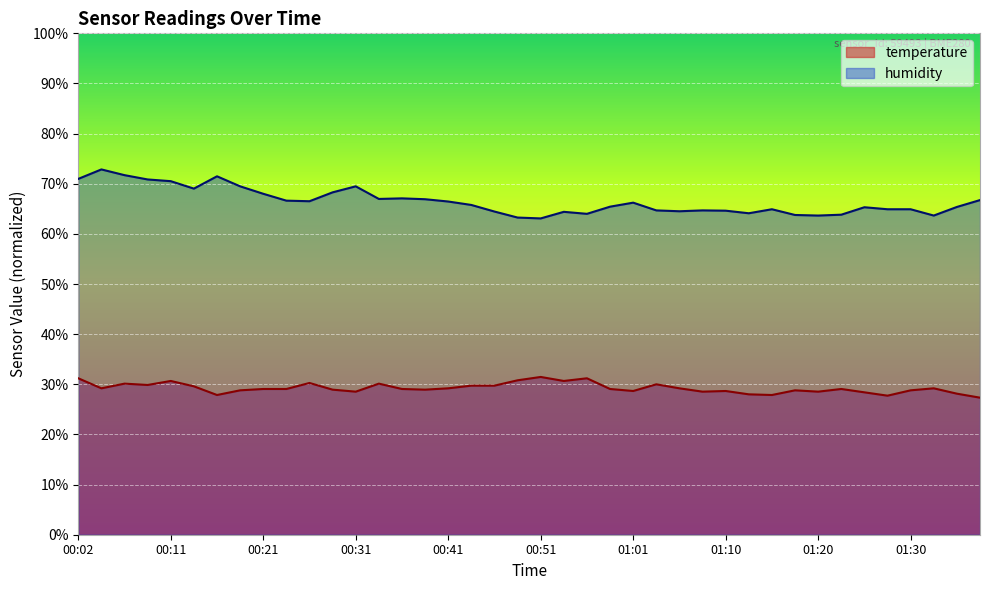

How many categories are shown in the chart?

40